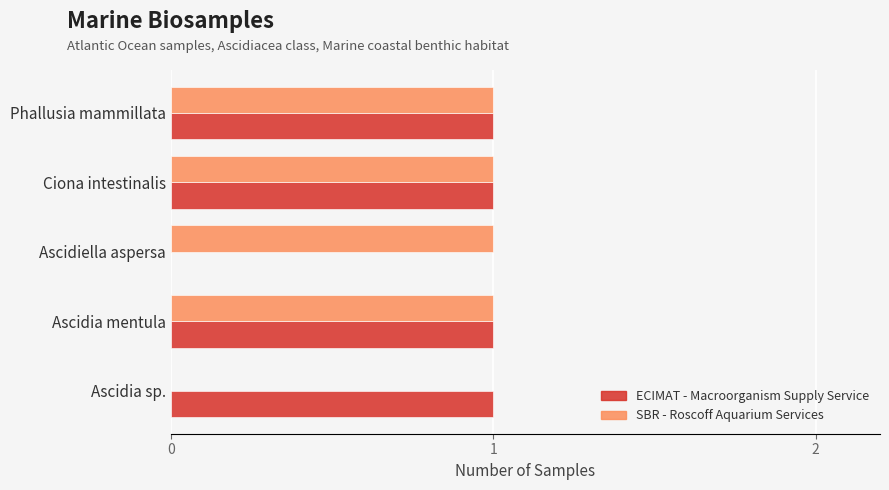

Is the value of SBR - Roscoff Aquarium Services at Ascidia sp. greater than the value of ECIMAT - Macroorganism Supply Service at Ciona intestinalis?

No